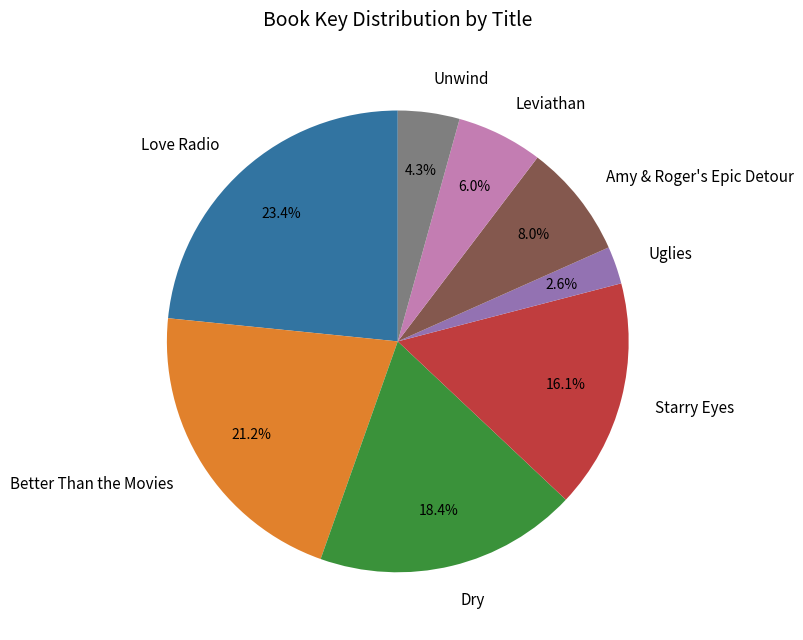

How much of the chart is everything except Uglies?

97.4%